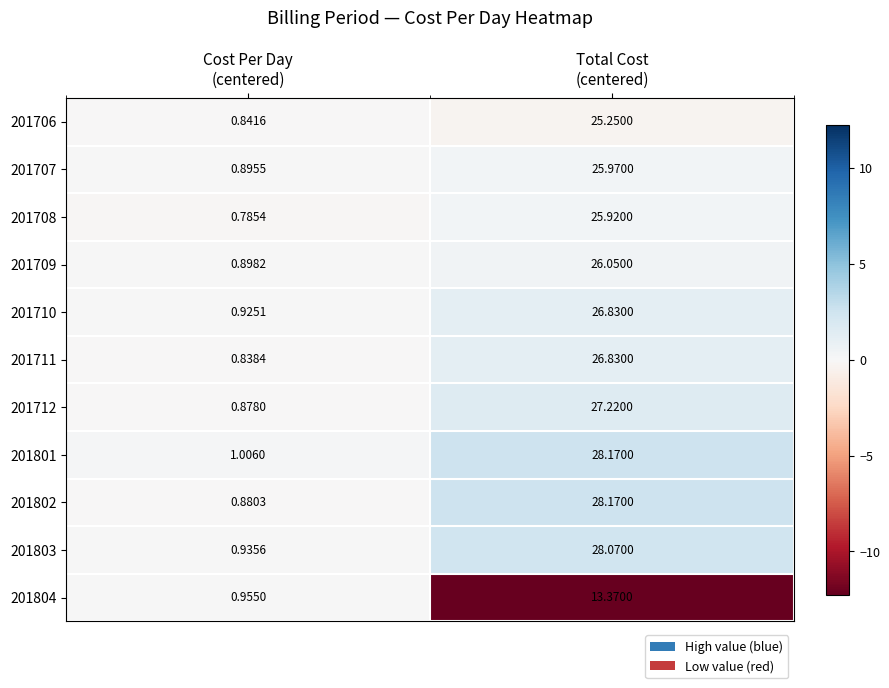

How many values in the 201801 series exceed 28?

1